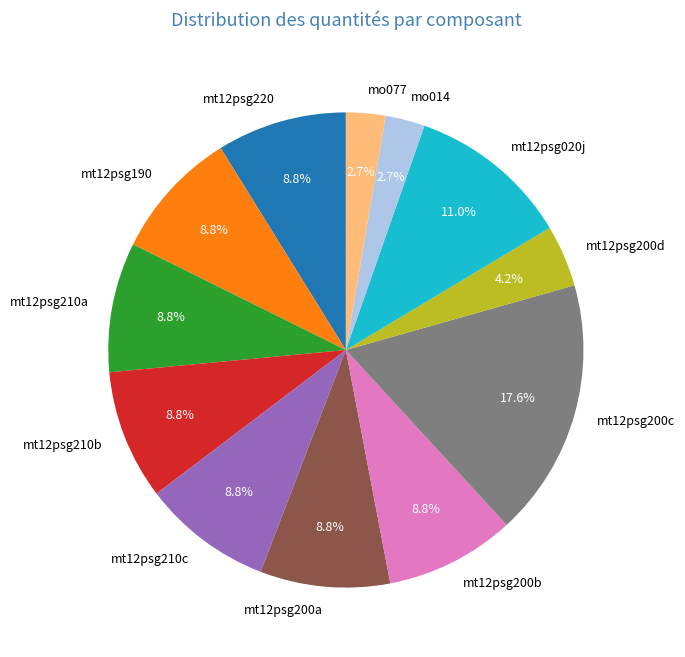

To the nearest percent, what percentage of the pie is mo014?

3%